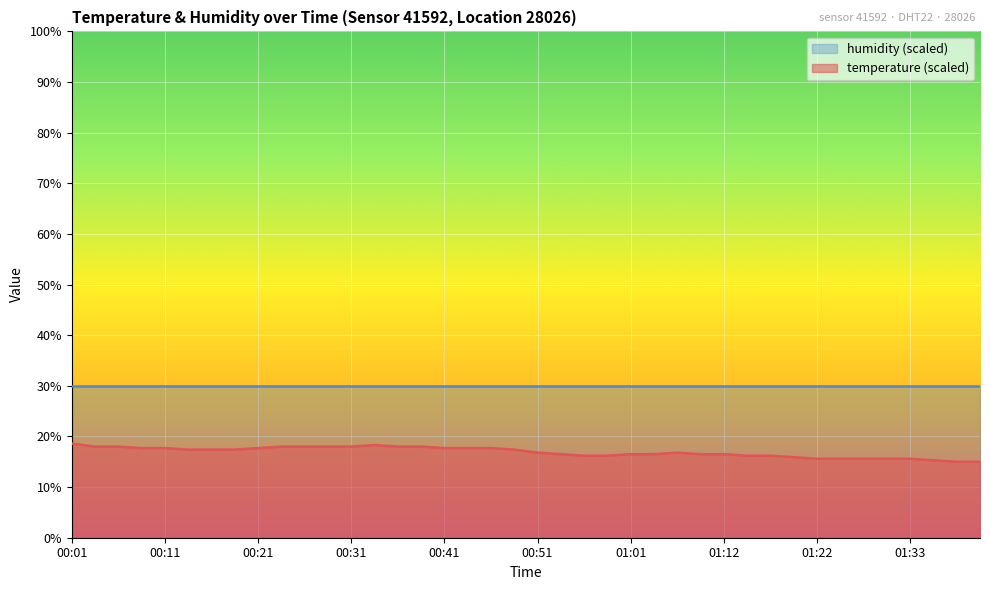

What is the smallest value displayed?

15.0